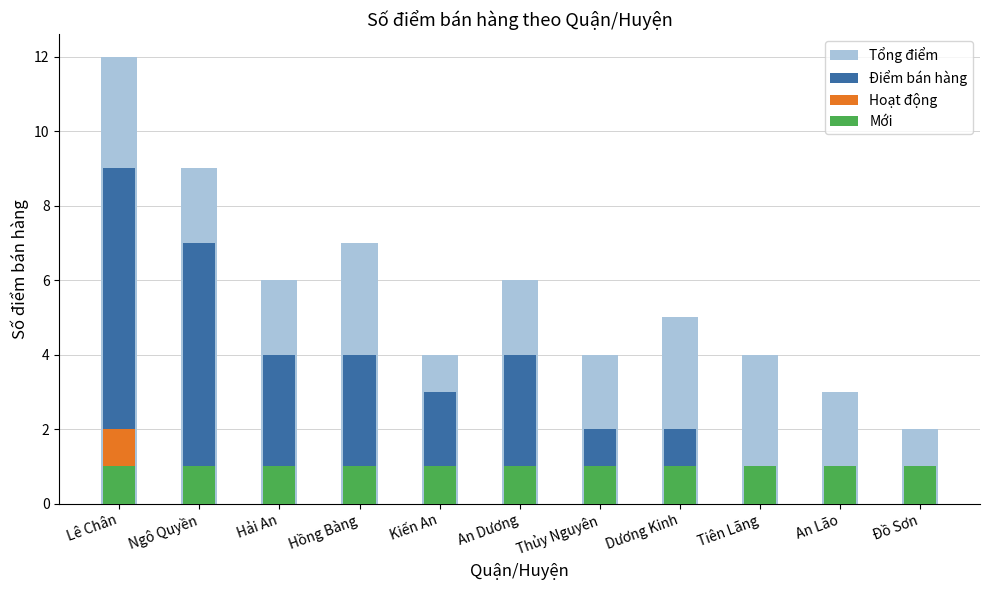

Which has a higher value, Tiên Lãng or Hải An?

Hải An